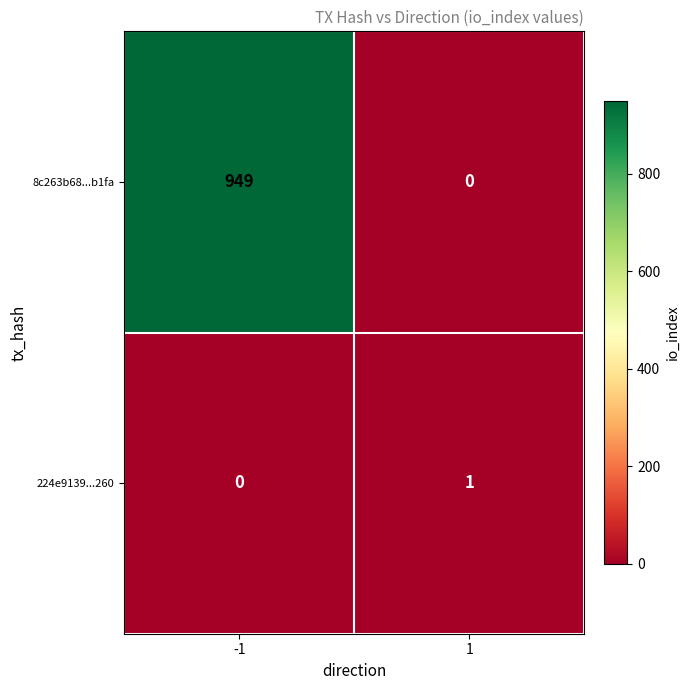

Which series has the widest spread of values?

8c263b68...b1fa